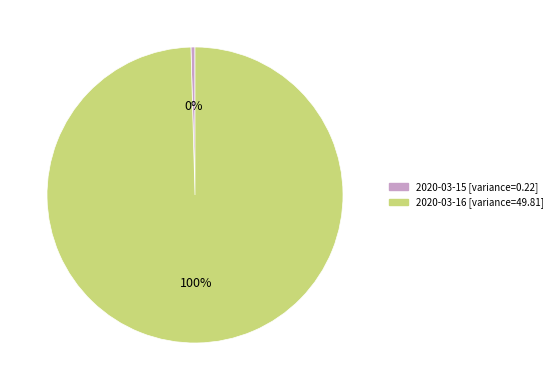

Between 2020-03-15 and 2020-03-16, which is larger?

2020-03-16